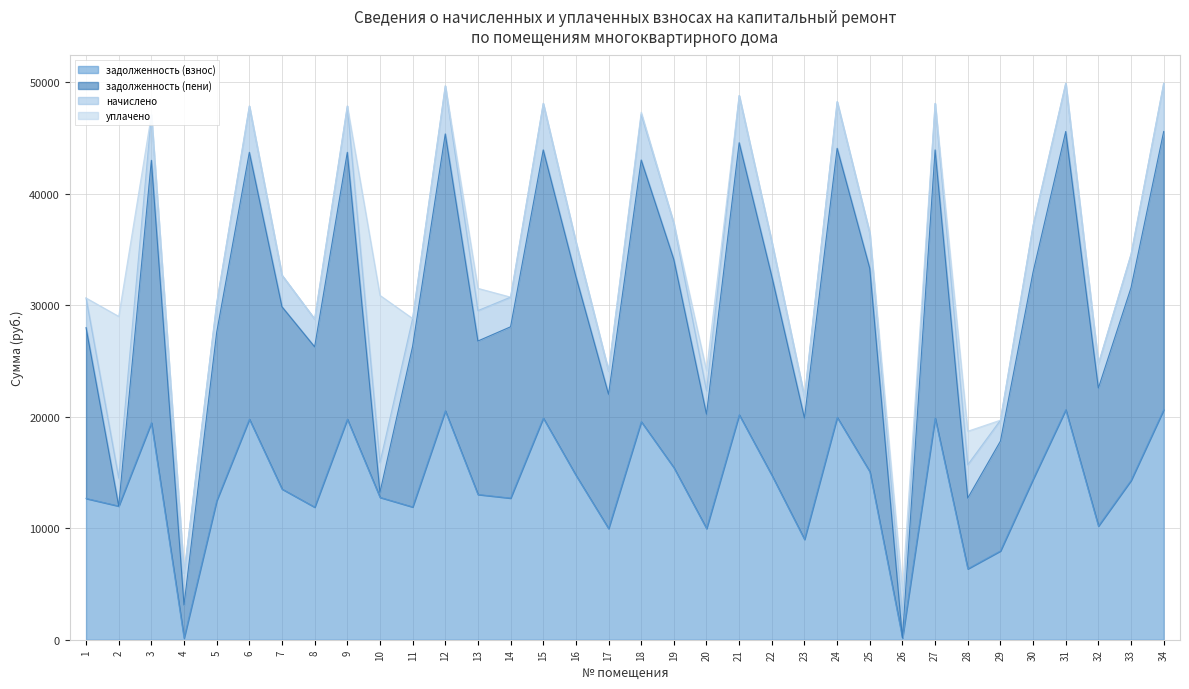

How many intersections are there between задолженность (взнос) and начислено?

4